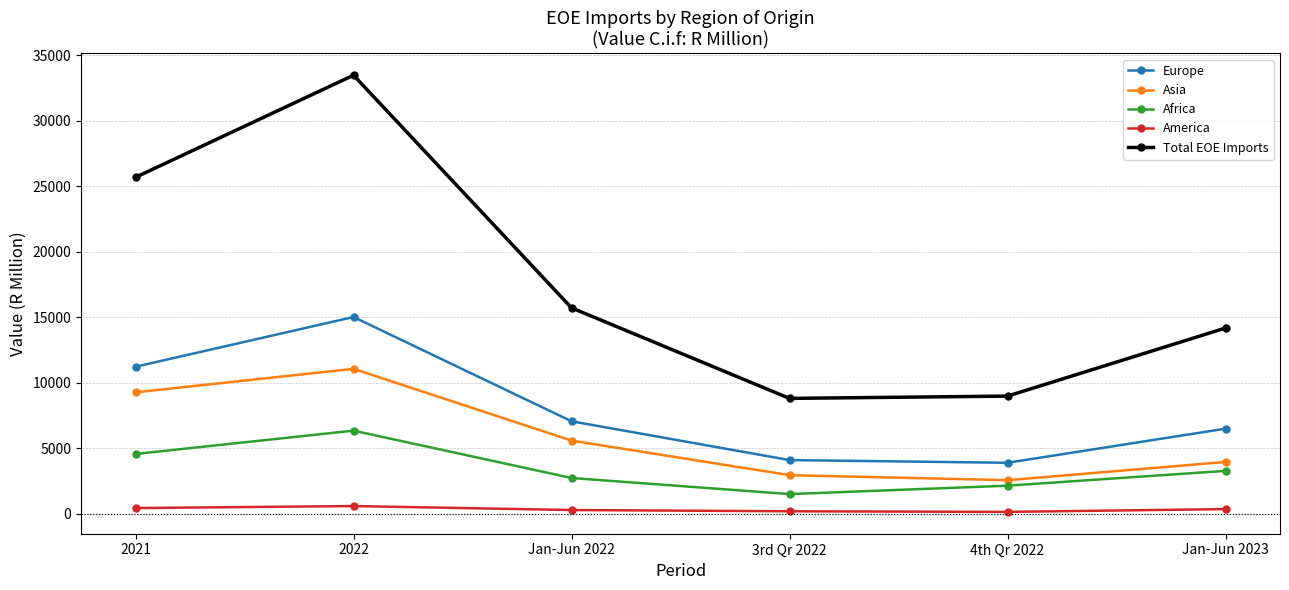

Where is the first local minimum for Asia?

4th Qr 2022